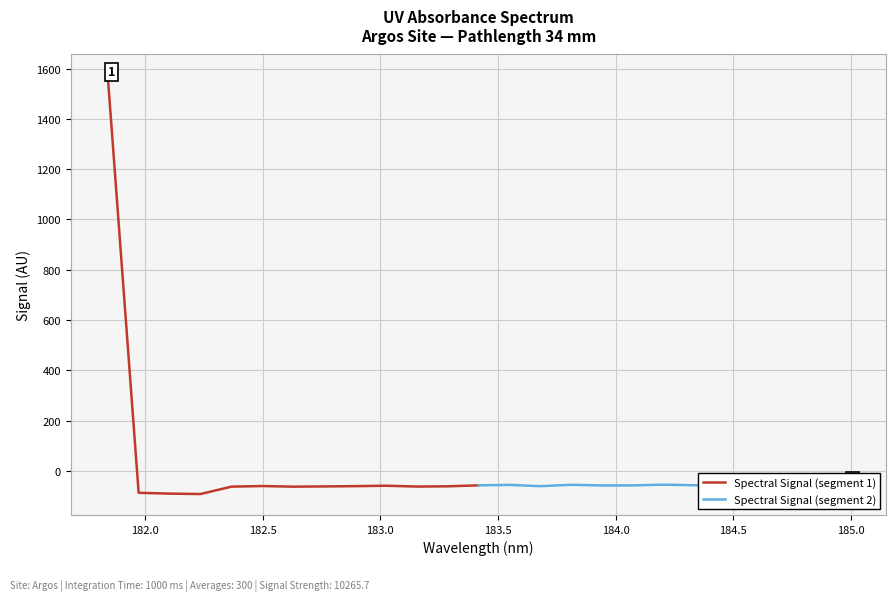

True or false: Spectral Signal (segment 2) has more than 1 interior local peaks.

True